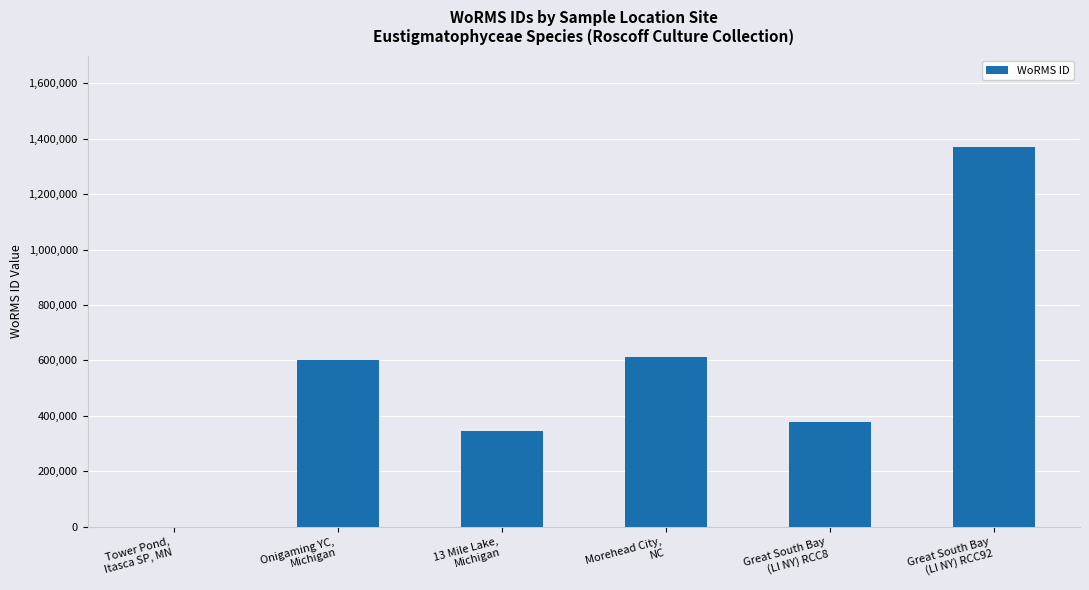

What is the maximum value shown in the chart?

1370287